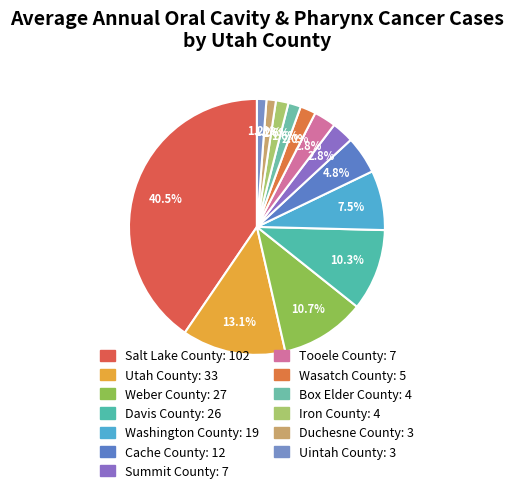

Is it true that Cache County is 13% of the pie?

False